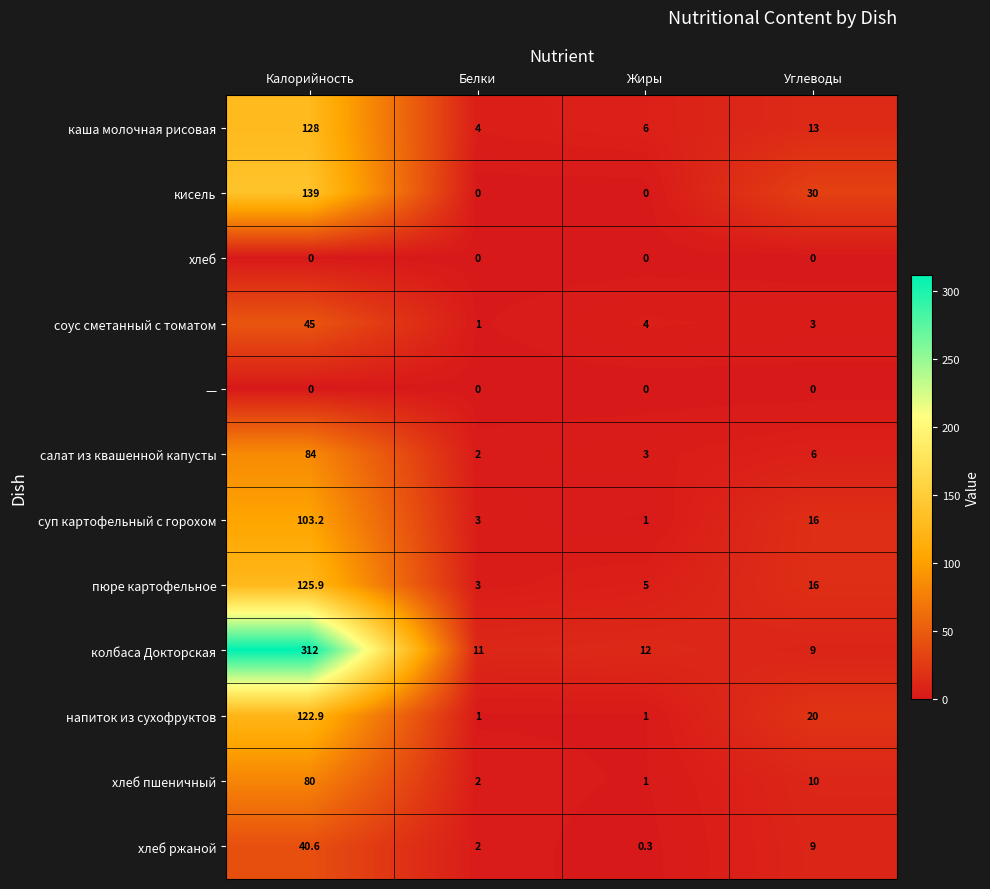

At which category is the sum across all series the highest?

Калорийность